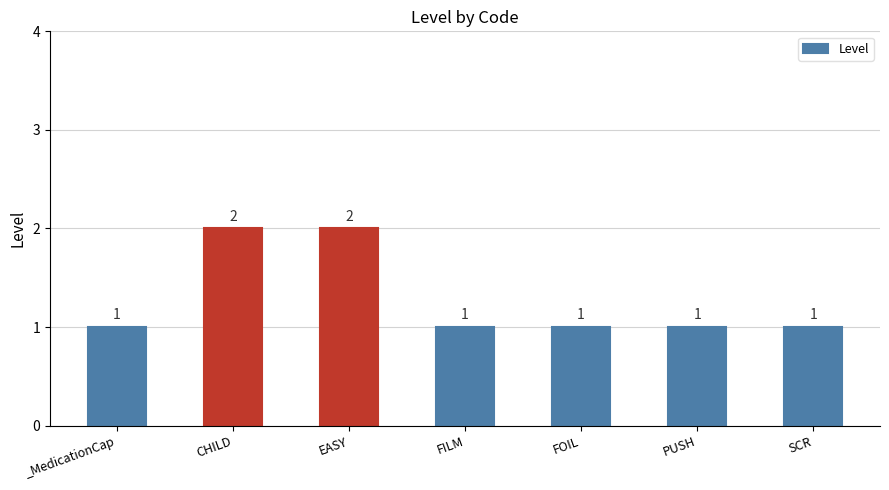

Does the chart contain stacked bars?

No